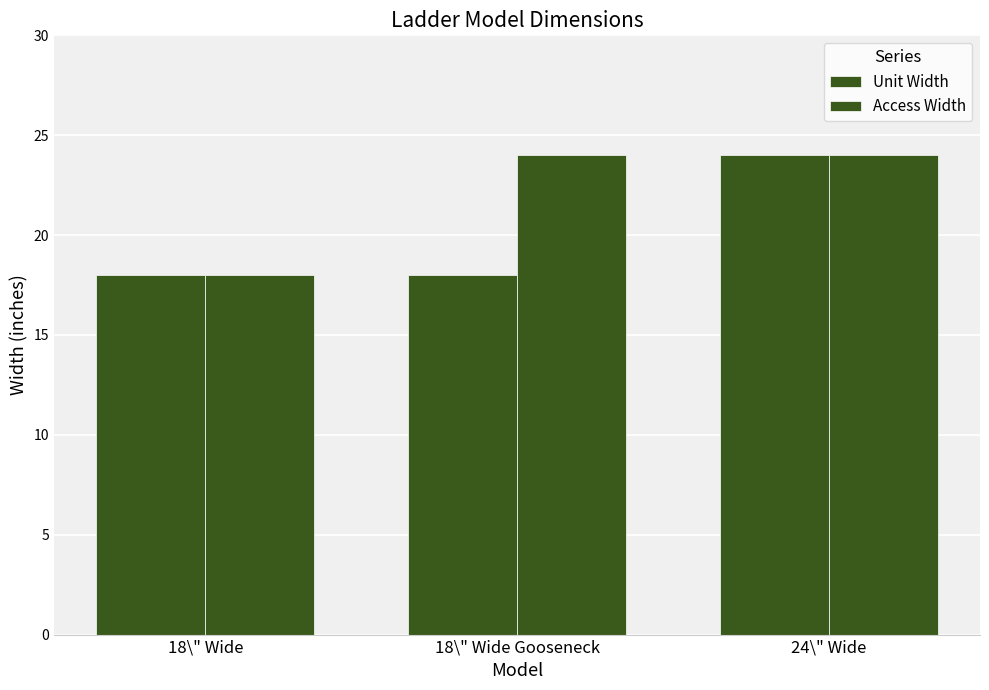

What is the lowest value of the Unit Width series?

18